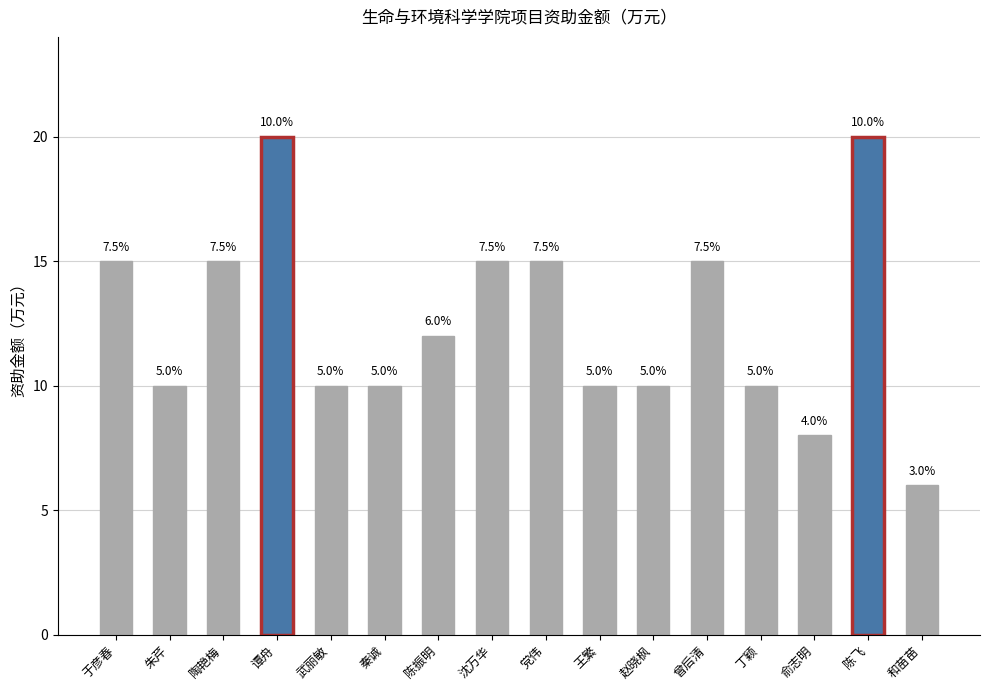

What is the difference between the second highest and second lowest values?

12